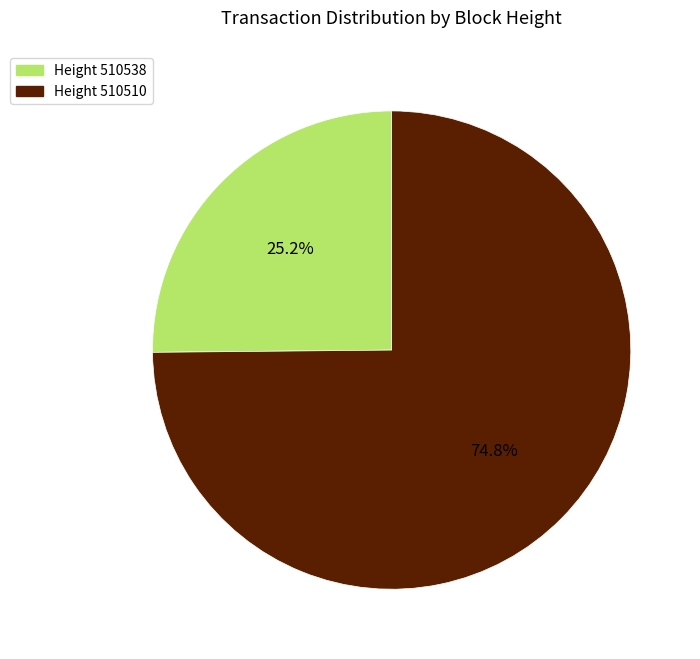

Is there a majority slice in this chart?

Yes